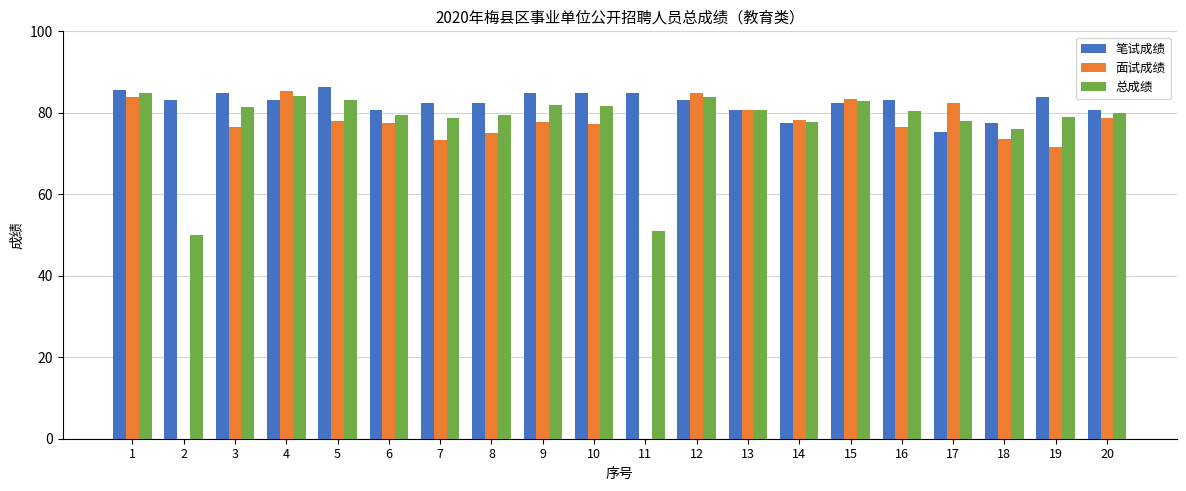

What is the maximum value for 总成绩?

85.0